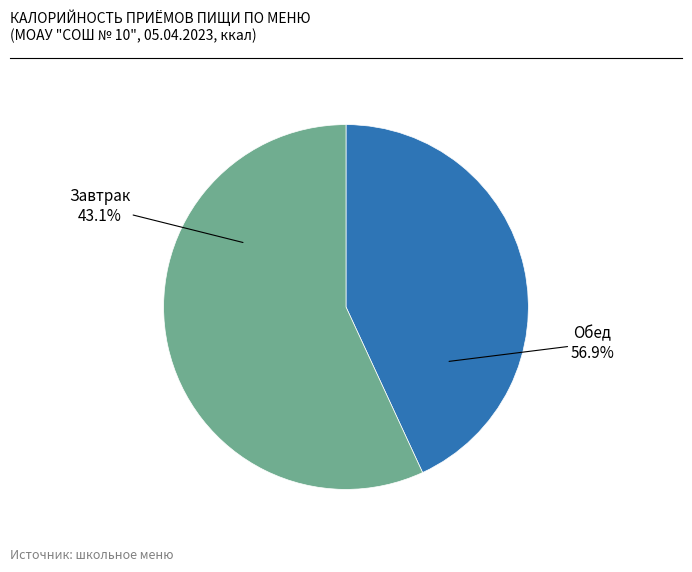

Do Завтрак and Обед together represent more than half of the pie?

Yes